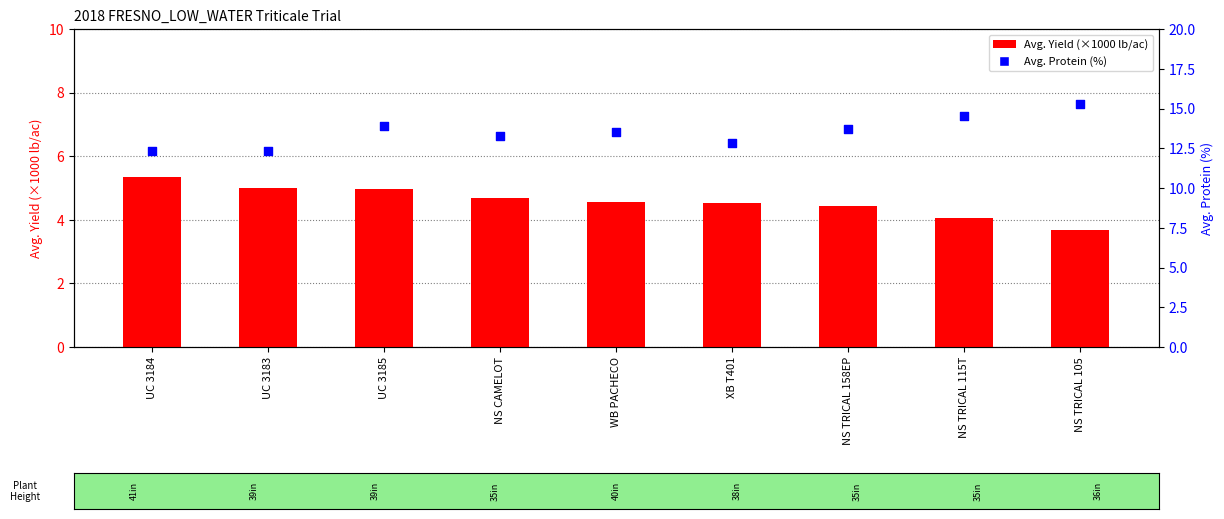

Is the value of Avg. Protein (%) at UC 3185 greater than the value of Avg. Yield (×1000 lb/ac) at NS TRICAL 158EP?

Yes